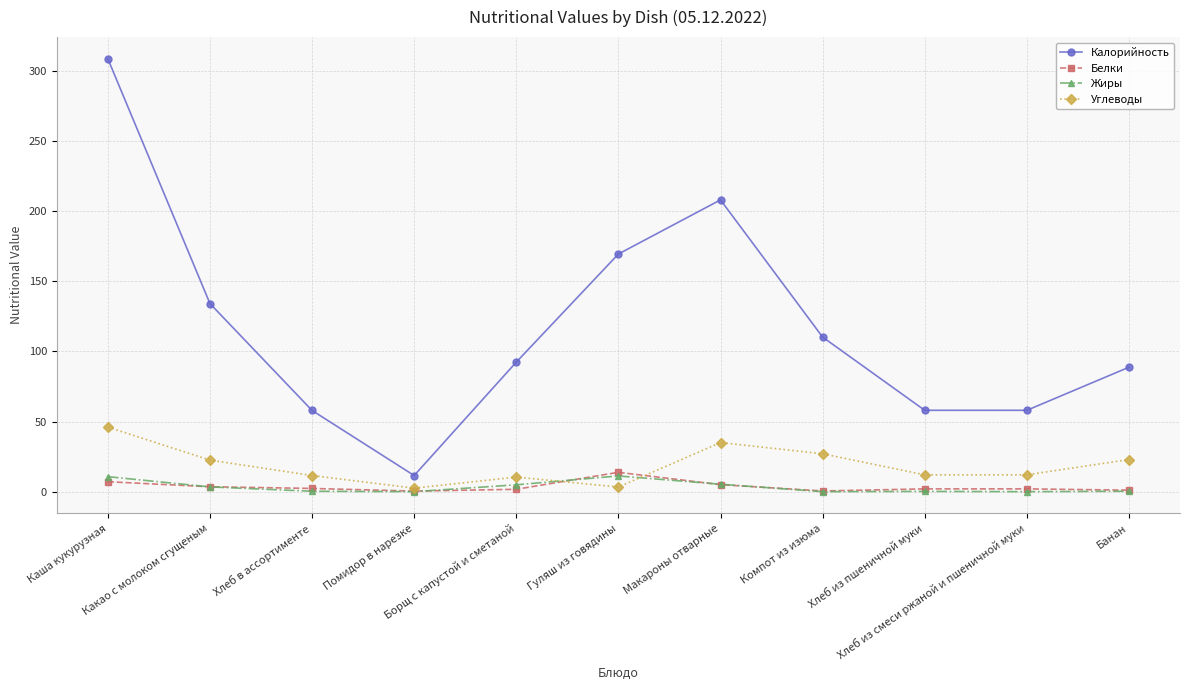

True or false: Углеводы and Калорийность cross at least once.

False